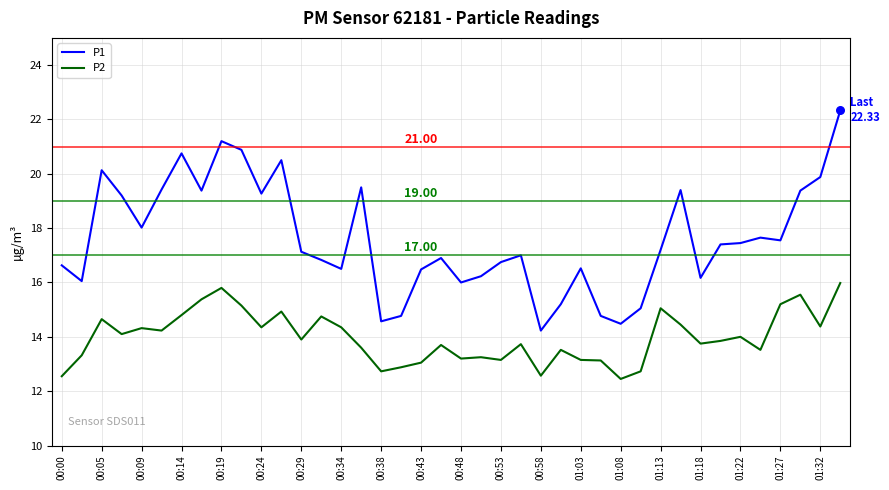

Which series has the largest range (max minus min)?

P1